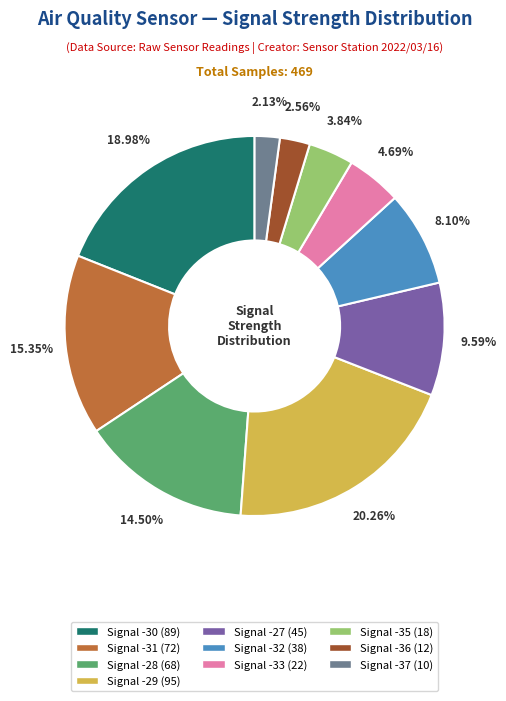

True or false: Signal -32 accounts for 8% of the total.

True